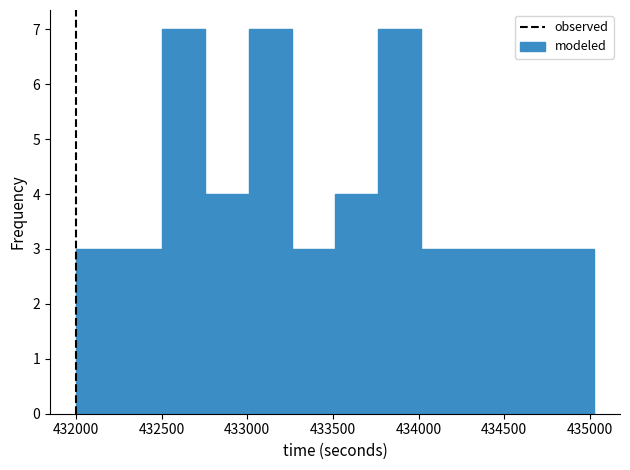

Reading left to right, list every bar in this chart as the range it spans on the x-axis followed by its height. Neither the bar edges nor the heights are printed on the chart, so give them approximately, as read against the axes.

432000 to 432250: 3
432250 to 432500: 3
432500 to 432750: 7
432750 to 433000: 4
433000 to 433250: 7
433250 to 433500: 3
433500 to 433750: 4
433750 to 434000: 7
434000 to 434250: 3
434250 to 434500: 3
434500 to 434750: 3
434750 to 435000: 3